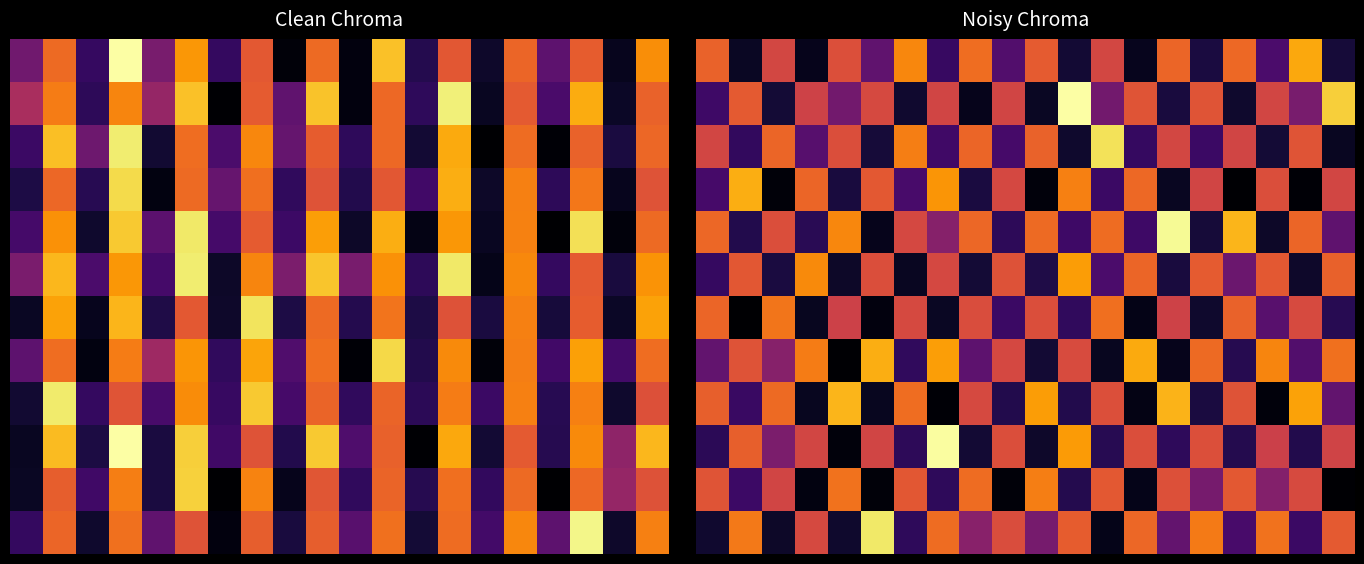

At which category is the sum across all series the highest?

7